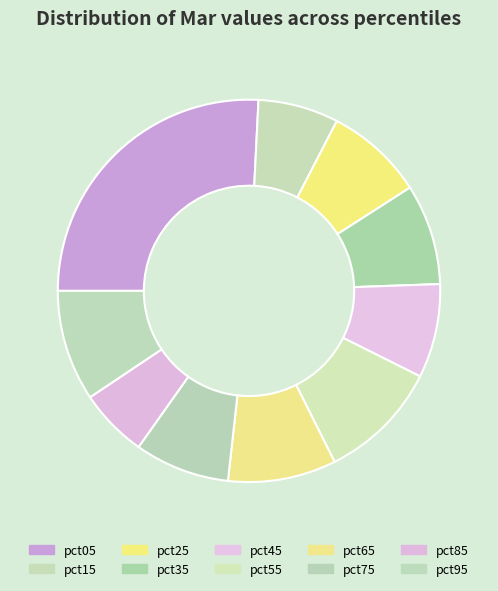

What is the ratio of the value at pct25 to the value at pct05?

0.3